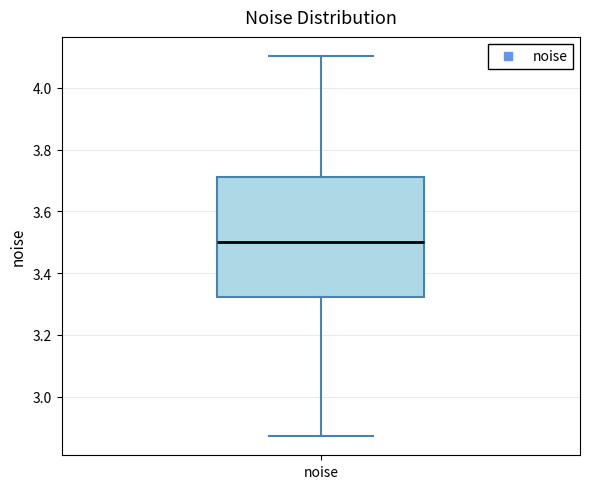

Transcribe this box plot: give where the median line is, the range the box spans, and where the two whiskers end, as read against the y-axis. The values are not printed on the chart, so give them approximately, as read against the axis.

median 3.50, box 3.32 to 3.72, whiskers 2.88 to 4.10